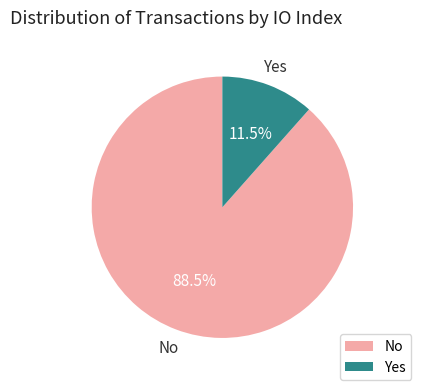

Count the number of slices in the pie.

2